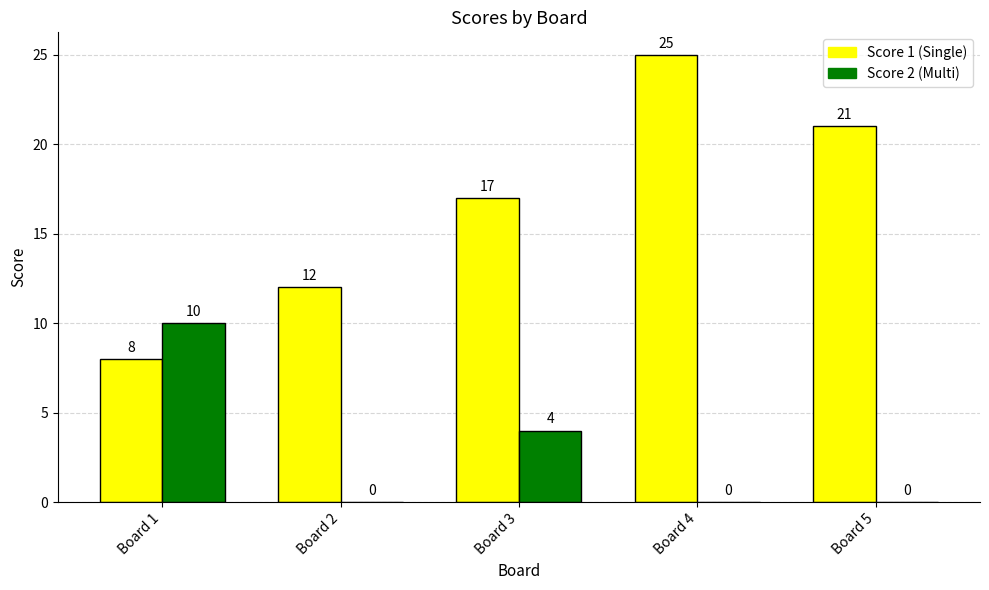

What is the maximum value shown in the chart?

25